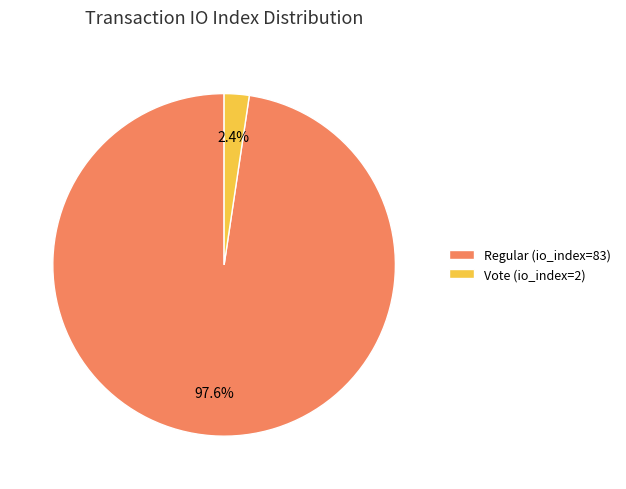

To the nearest percent, what is the difference between the largest and smallest slice percentages?

95%